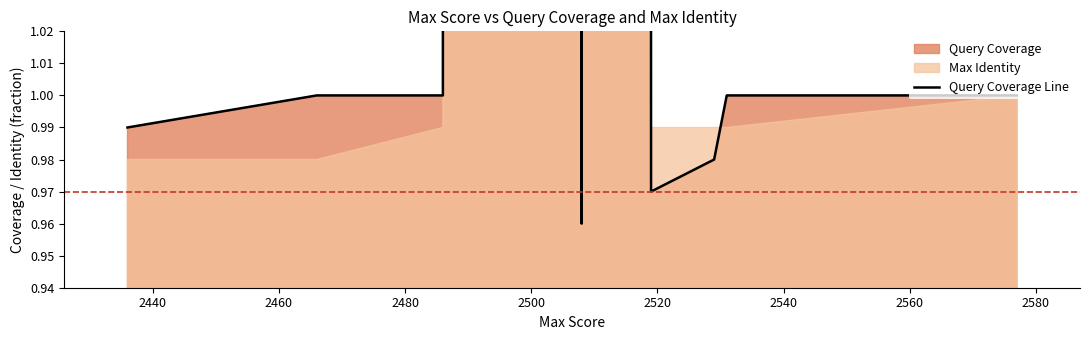

What is the difference between the maximum and minimum values?

99.0